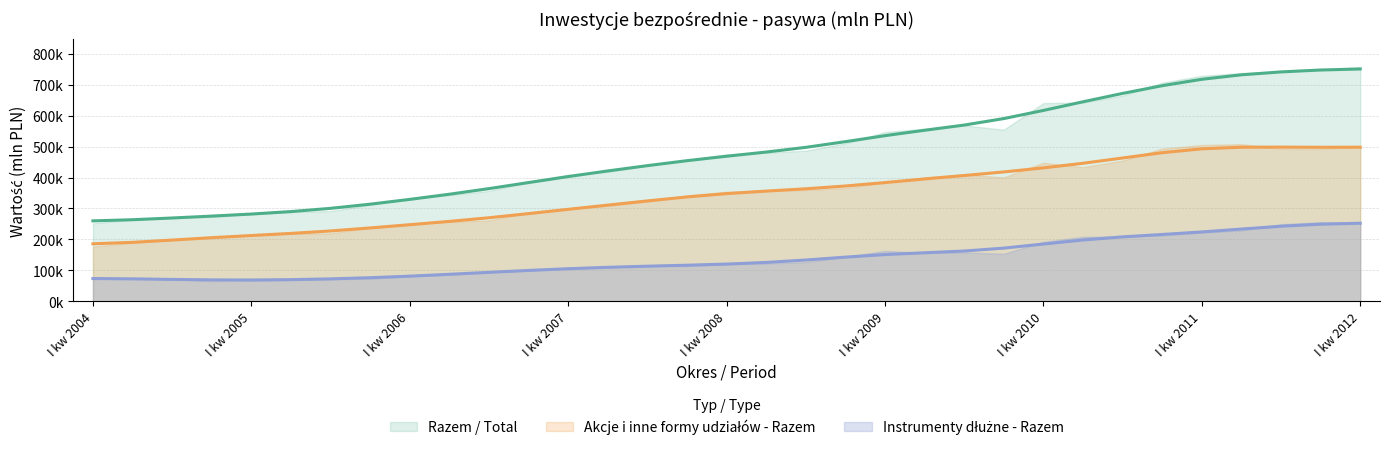

Reading left to right, extract all data points from this chart.

Razem / Total: 260109.2	263785.2	269369.3	275488.3	282109.3	290047.2	300490.5	313924.1	329401.2	346040.0	364160.8	383658.1	403026.2	421168.6	438264.6	454285.8	468662.7	482122.9	497267.7	515624.1	535021.1	552430.1	569203.6	590123.7	616389.1	644340.9	671312.4	696259.6	716864.4	731358.1	740712.3	746835.7	750206.4
Akcje i inne formy udziałów - Razem: 186061.0	190803.2	198152.3	205824.2	212806.0	219596.9	227558.7	237233.8	247685.7	258360.0	270148.4	283493.2	297341.3	310928.0	324430.8	337295.1	348003.5	356148.9	363533.1	372538.6	383658.4	395294.6	406399.3	417968.1	431042.8	445924.7	462929.3	480051.5	492527.8	497723.9	497998.6	497506.1	497735.5
Instrumenty dłużne - Razem: 74048.2	72982.0	71217.0	69664.1	69303.3	70450.3	72931.8	76690.4	81715.5	87680.0	94012.5	100164.9	105684.9	110240.7	113833.9	116990.7	120659.2	125974.0	133734.7	143085.5	151362.6	157135.6	162804.3	172155.6	185346.3	198416.3	208383.1	216208.1	224336.7	233634.2	242713.7	249329.5	252470.8